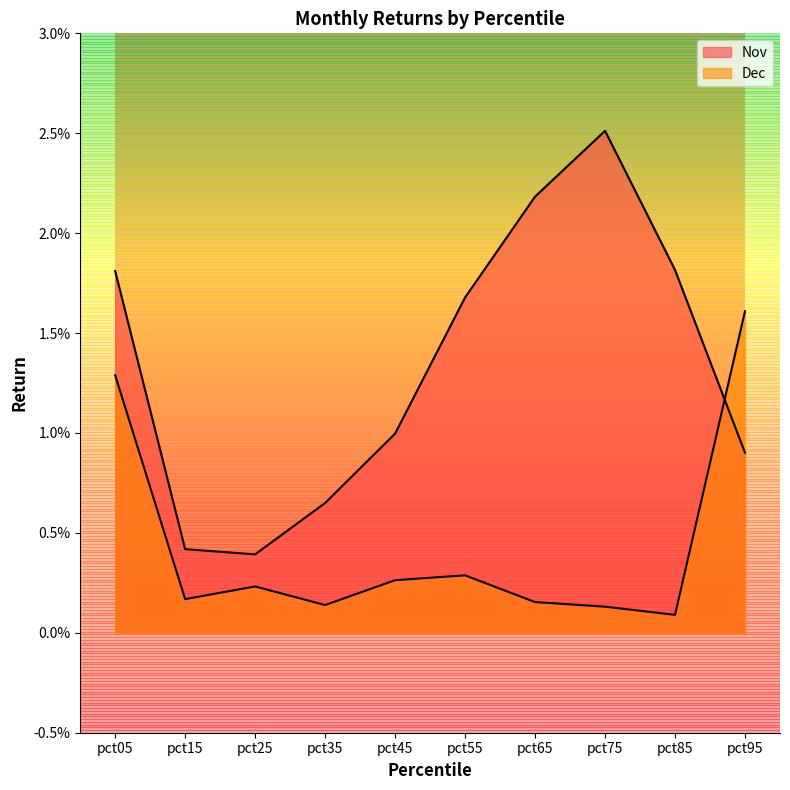

List the series in order of their overall mean, highest first.

Nov, Dec